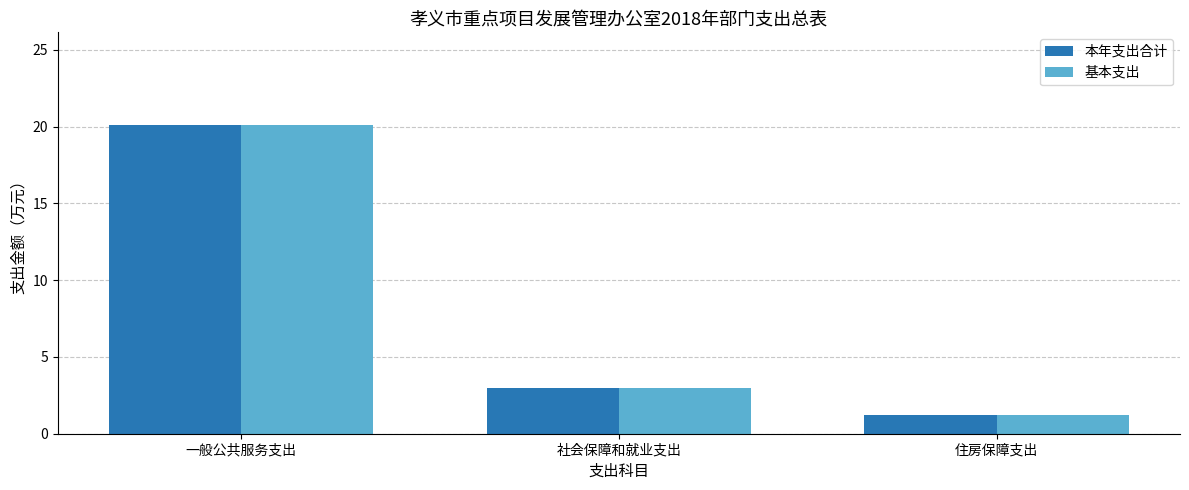

How many data points in 本年支出合计 are less than 2?

1